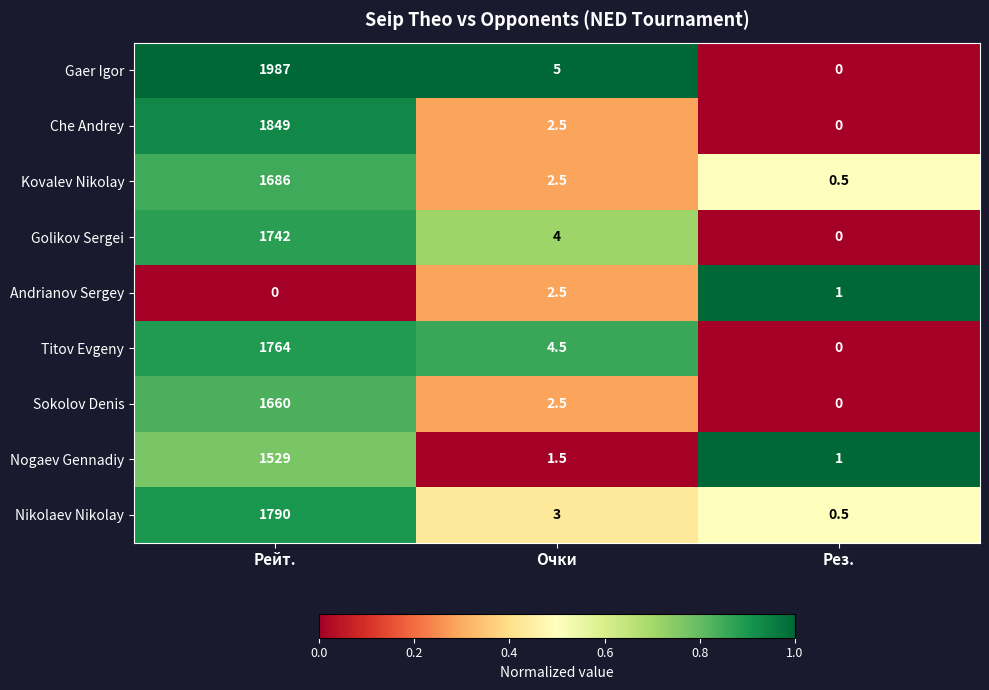

What is the spread (max minus min) of values at Очки?

3.5